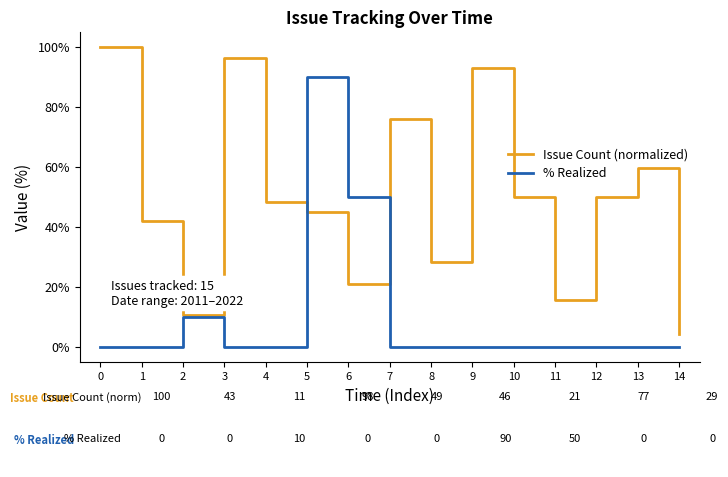

At how many categories does at least one series exceed 33?

11